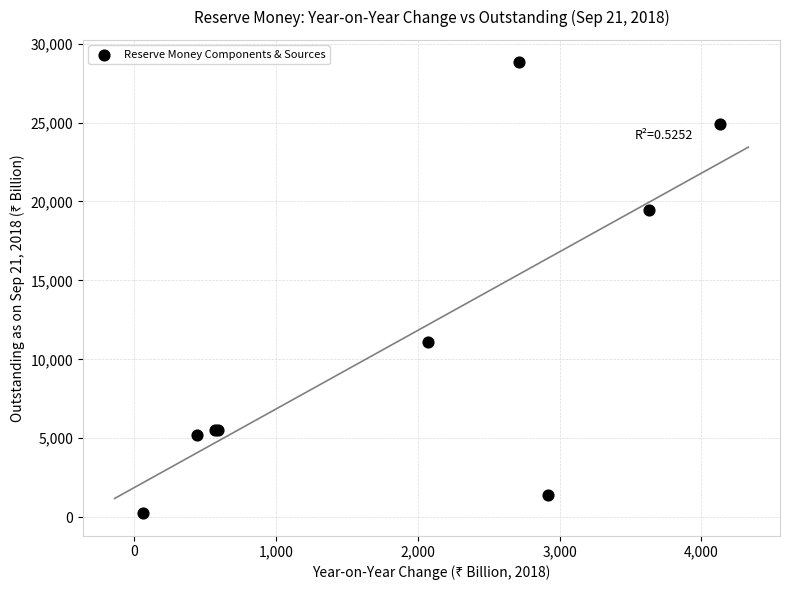

What Y value in the scatter plot is closest to 14531?

11103.7